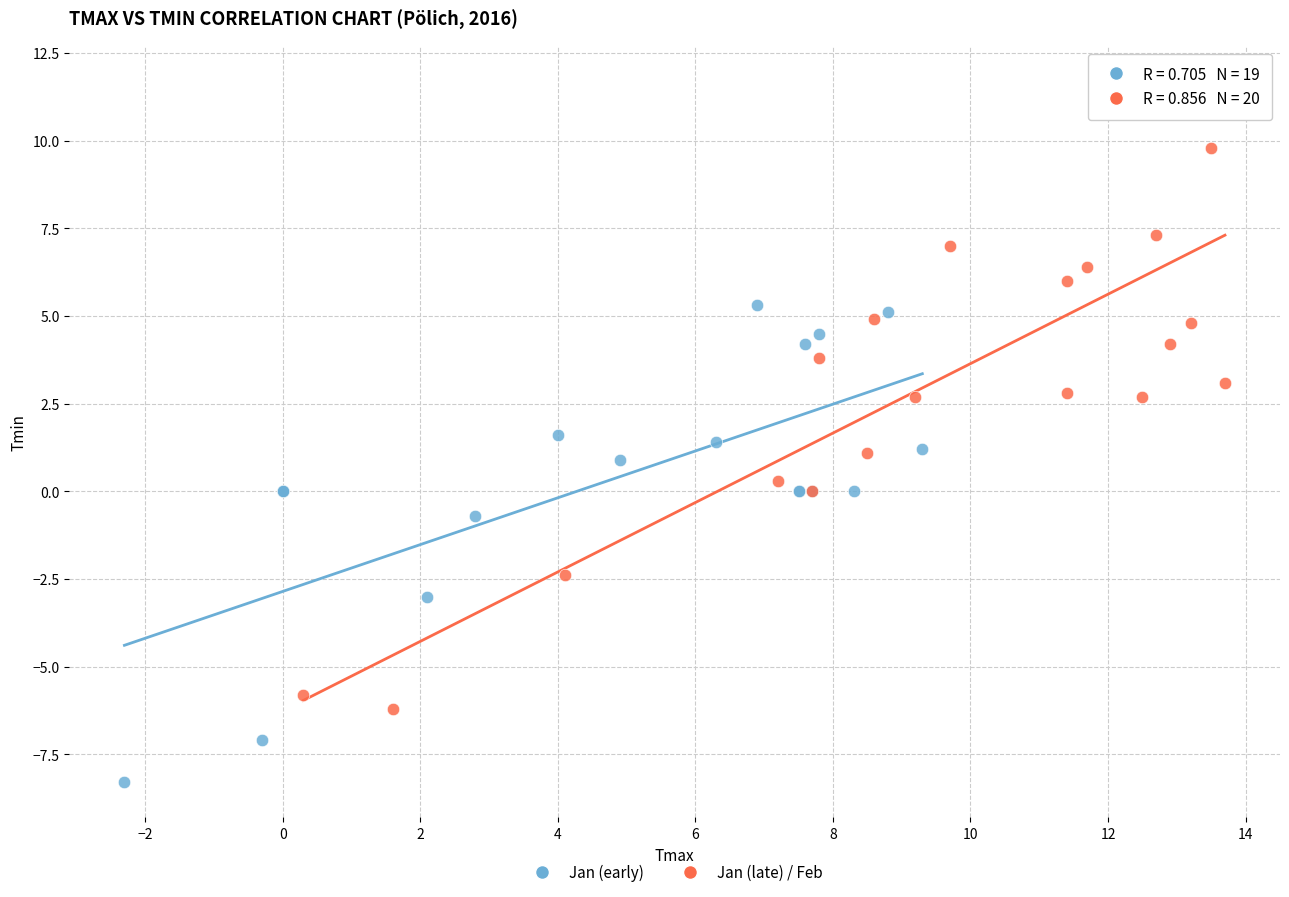

Which series reaches the maximum Y coordinate?

Jan (late) / Feb